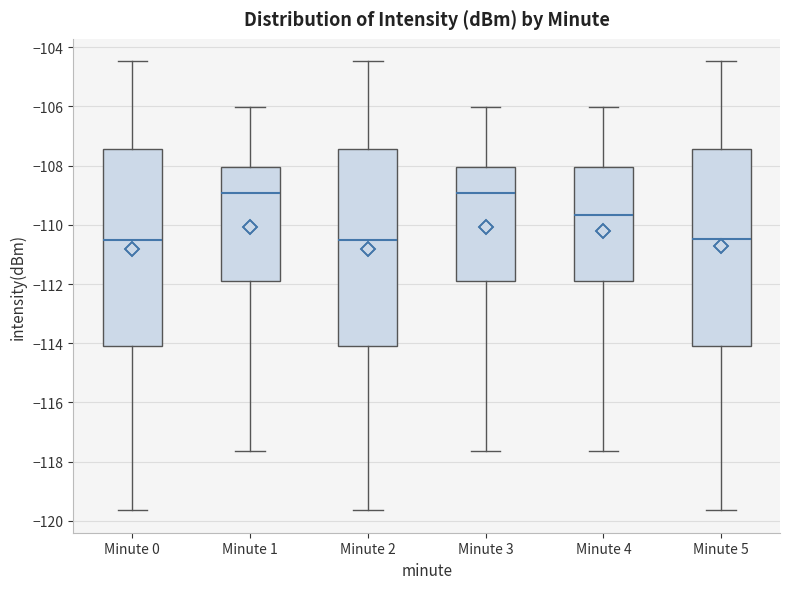

Reading left to right, transcribe this box plot: for each box, give where its median line is, the range the box spans, and where its two whiskers end, as read against the y-axis. The values are not printed on the chart, so give them approximately, as read against the axis.

Minute 0: median -110.6, box -114.0 to -107.4, whiskers -119.6 to -104.4
Minute 1: median -109.0, box -112.0 to -108.0, whiskers -117.6 to -106.0
Minute 2: median -110.6, box -114.0 to -107.4, whiskers -119.6 to -104.4
Minute 3: median -109.0, box -112.0 to -108.0, whiskers -117.6 to -106.0
Minute 4: median -109.6, box -112.0 to -108.0, whiskers -117.6 to -106.0
Minute 5: median -110.4, box -114.0 to -107.4, whiskers -119.6 to -104.4